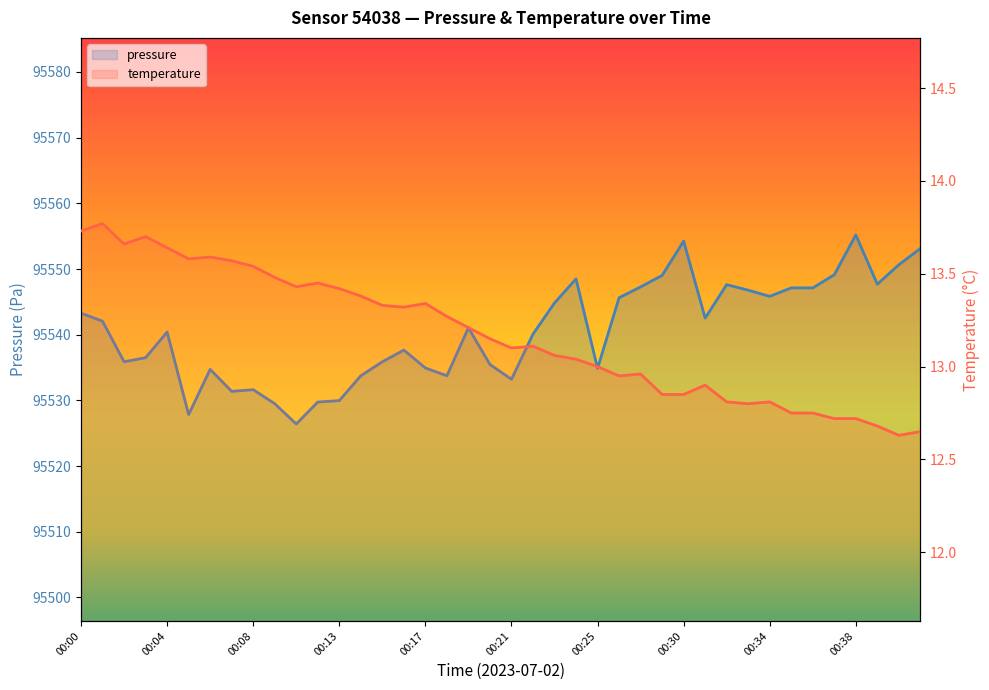

What is the maximum value shown in the chart?

95555.2